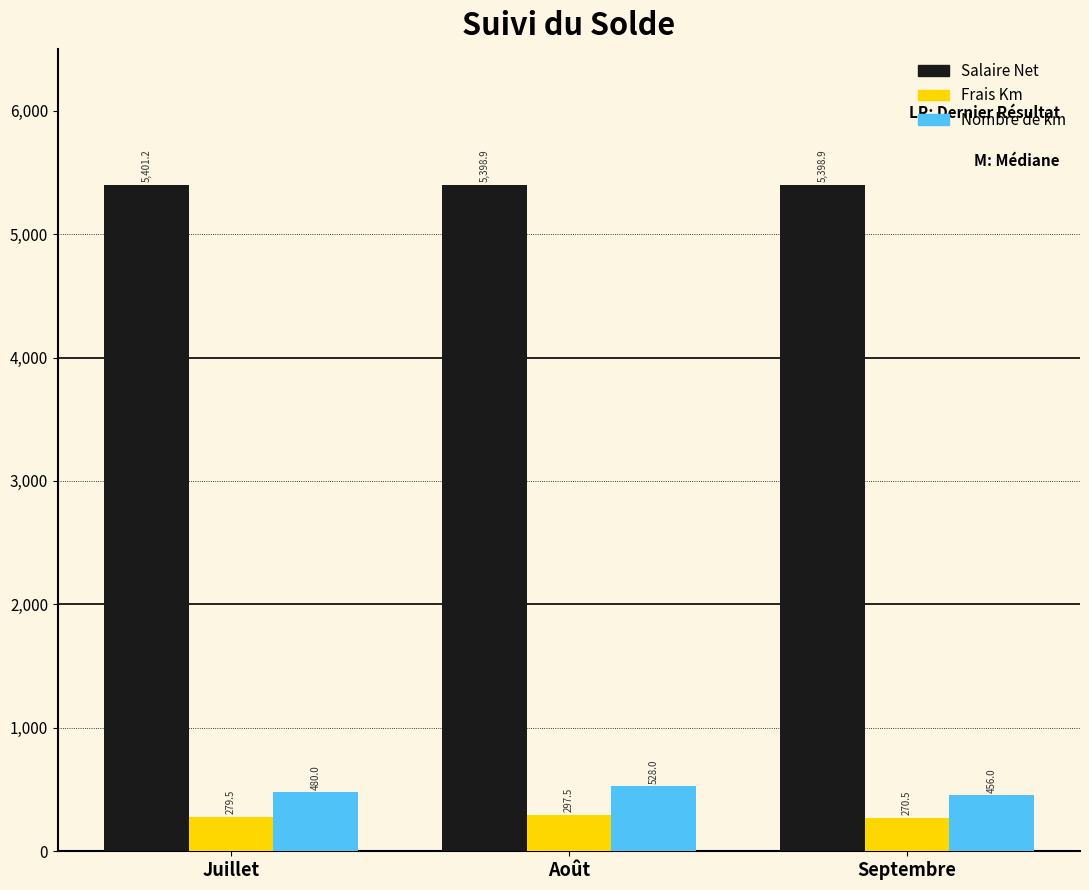

Which series has the largest total across all categories?

Salaire Net